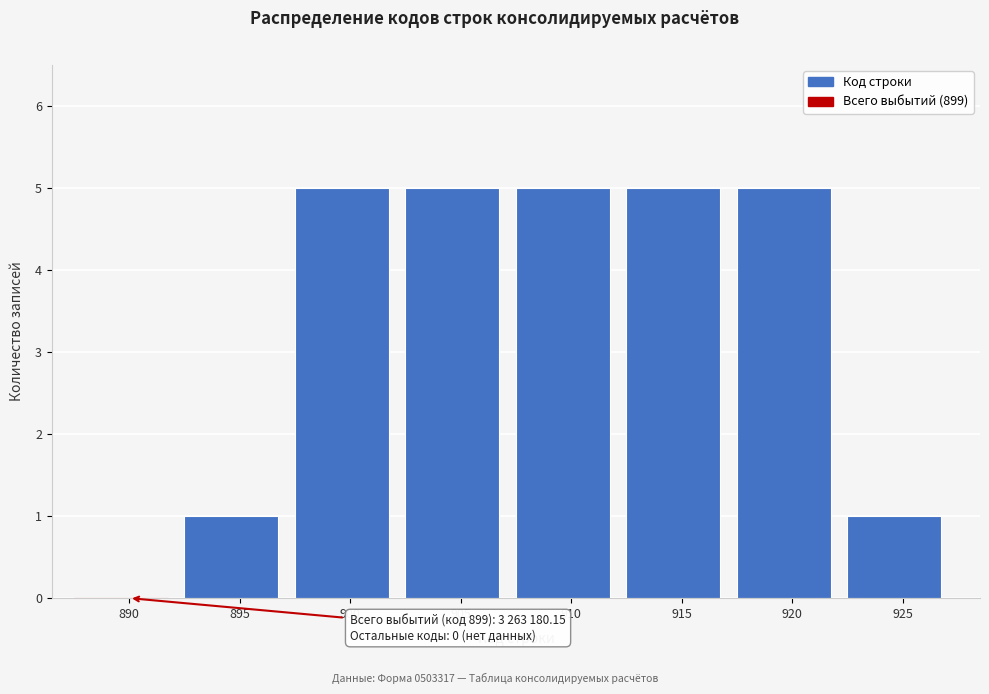

Reading left to right, list all the values displayed in this chart.

890=0	895=1	900=5	905=5	910=5	915=5	920=5	925=1